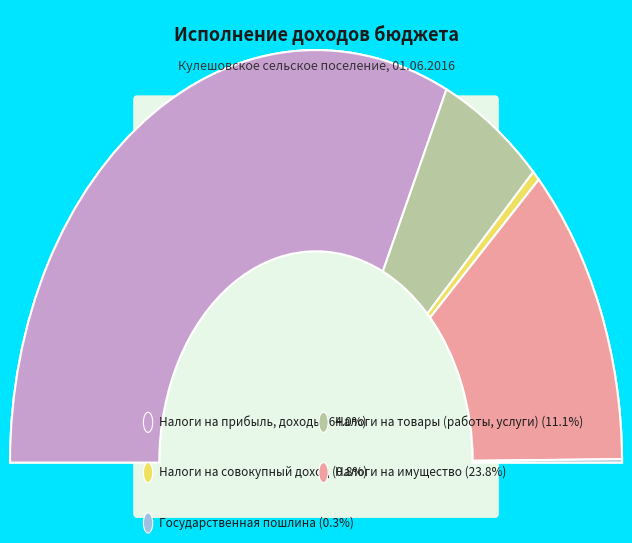

Combined, what portion of the pie is НАЛОГИ НА ИМУЩЕСТВО and НАЛОГИ НА ТОВАРЫ (РАБОТЫ, УСЛУГИ)?

34.9%